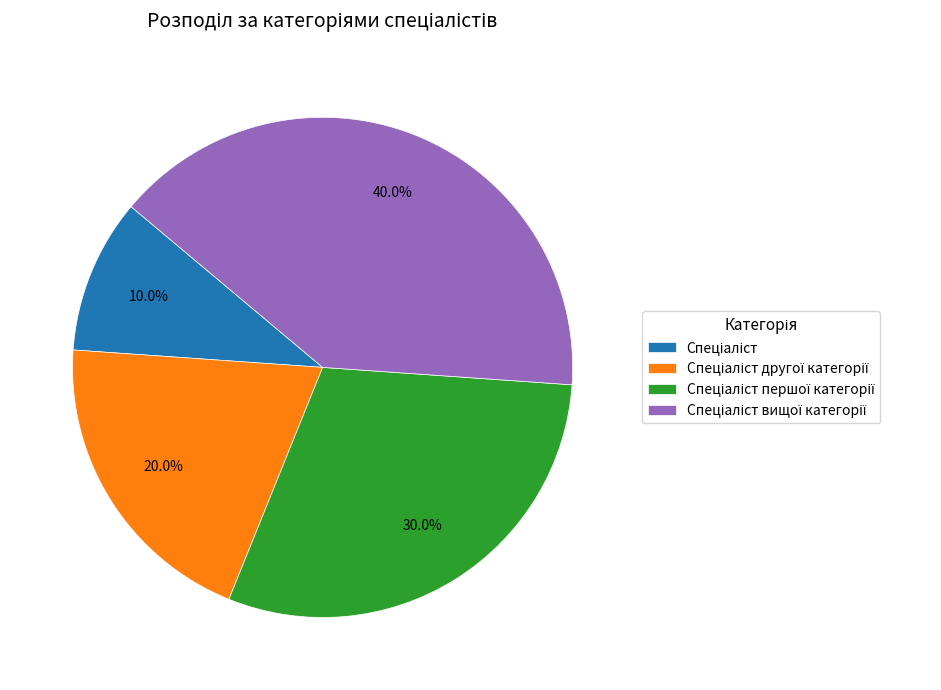

Does any single category account for the majority?

No